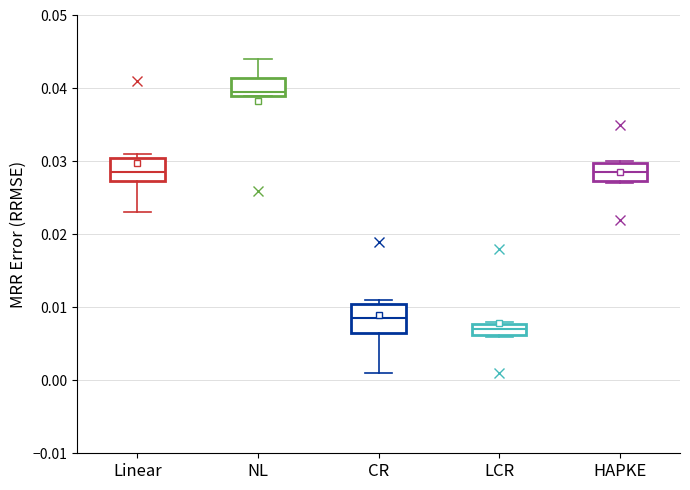

Where does the median line of the box for CR sit on the y-axis? The values are not printed on the chart, so give them approximately, as read against the axis.

0.009